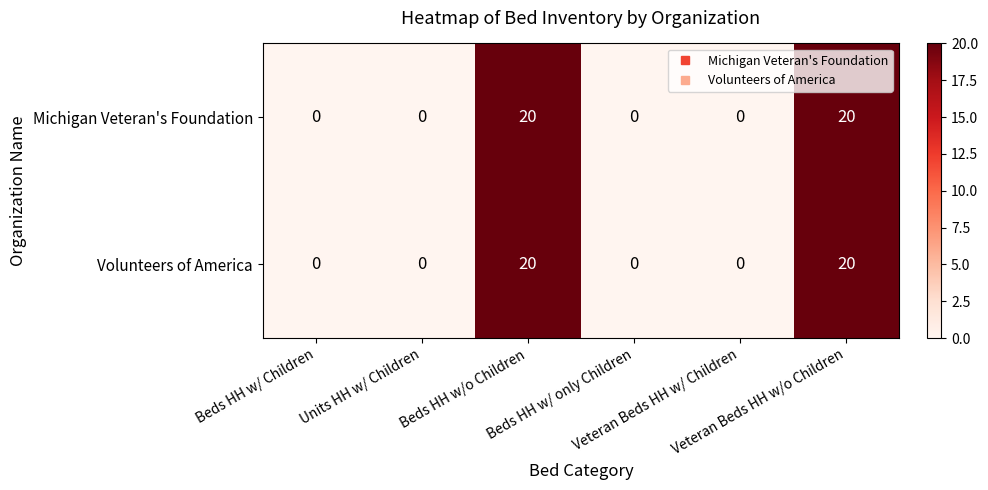

What is the sum of all Michigan Veteran's Foundation values?

40